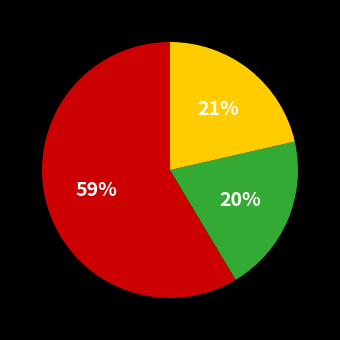

Is there a majority slice in this chart?

Yes